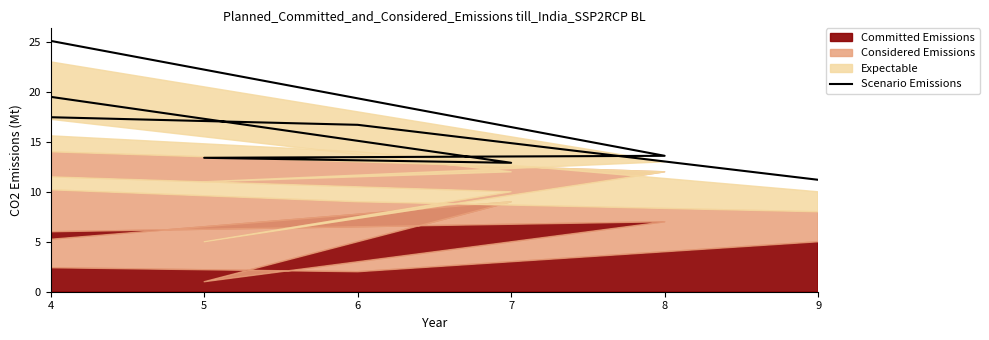

Read the value at 8.

13.6